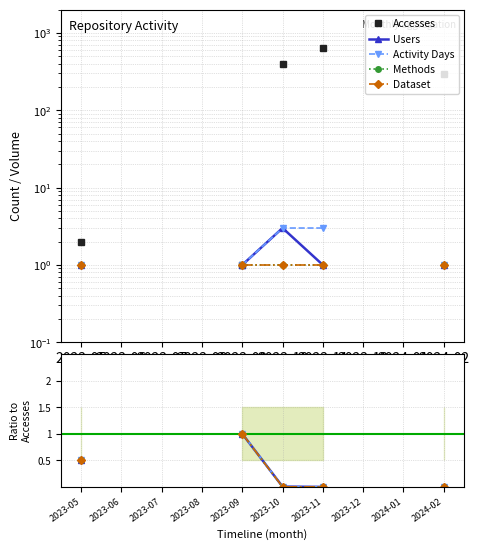

At 2023-11, list the series in order from largest to smallest.

Accesses, Activity Days, Users, Methods, Dataset